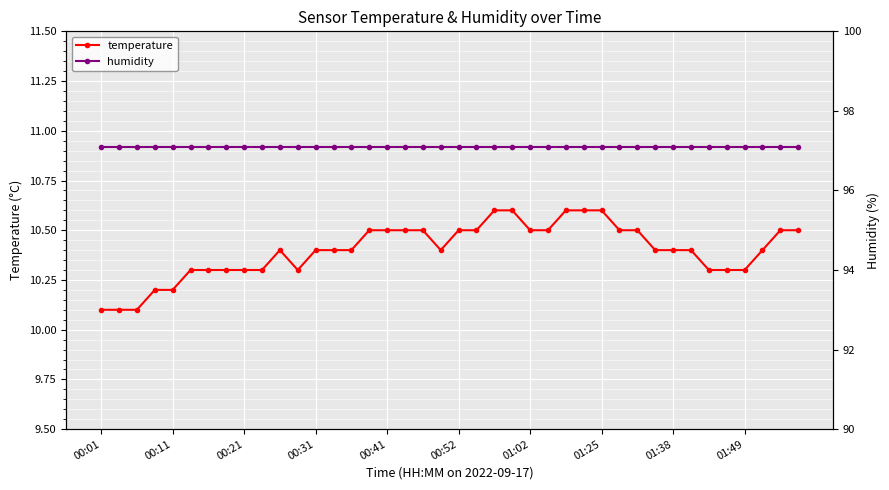

True or false: temperature and humidity cross at least once.

False